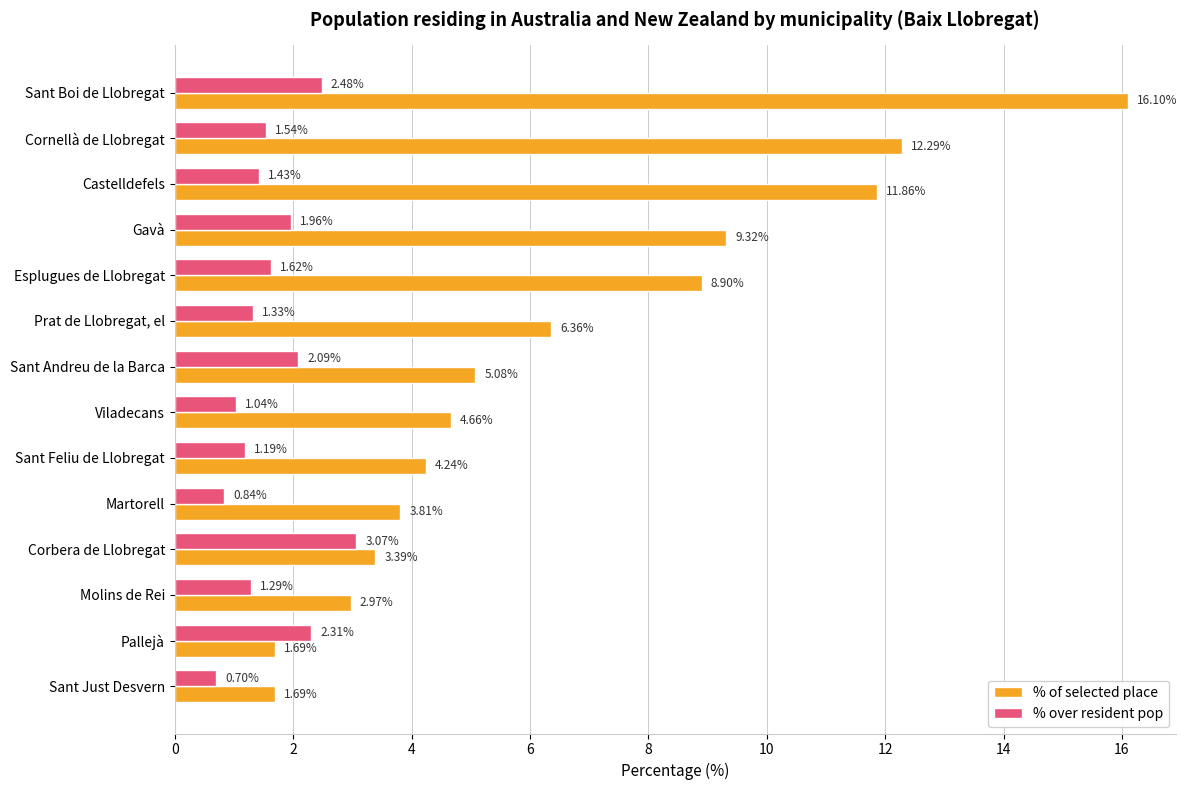

How many values in the % over resident pop series are below 1?

2